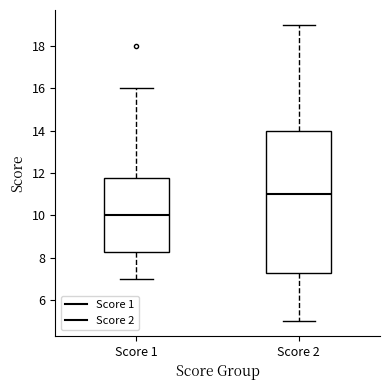

Where does the median line of the box for Score 2 sit on the y-axis? The values are not printed on the chart, so give them approximately, as read against the axis.

11.0